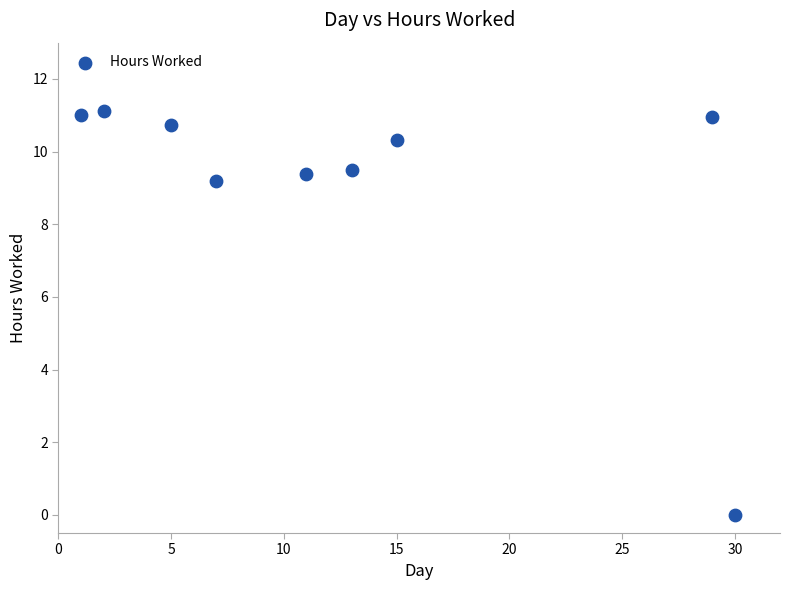

What Y value in the scatter plot is closest to 5?

9.2